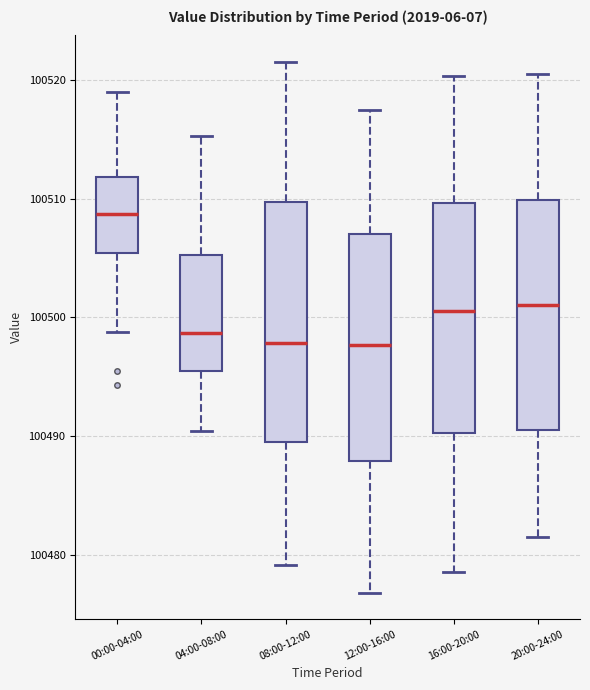

Reading left to right, transcribe this box plot: for each box, give where its median line is, the range the box spans, and where its two whiskers end, as read against the y-axis. The values are not printed on the chart, so give them approximately, as read against the axis.

00:00-04:00: median 100509, box 100505 to 100512, whiskers 100499 to 100519
04:00-08:00: median 100499, box 100495 to 100505, whiskers 100490 to 100515
08:00-12:00: median 100498, box 100490 to 100510, whiskers 100479 to 100522
12:00-16:00: median 100498, box 100488 to 100507, whiskers 100477 to 100518
16:00-20:00: median 100501, box 100490 to 100510, whiskers 100479 to 100520
20:00-24:00: median 100501, box 100491 to 100510, whiskers 100482 to 100521